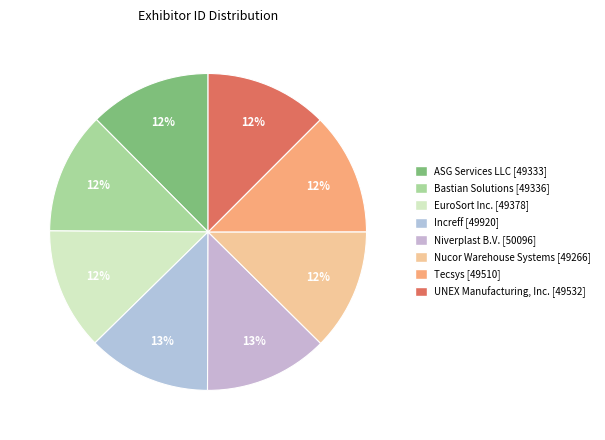

The Increff [49920] slice represents 13% of the pie. True or false?

True